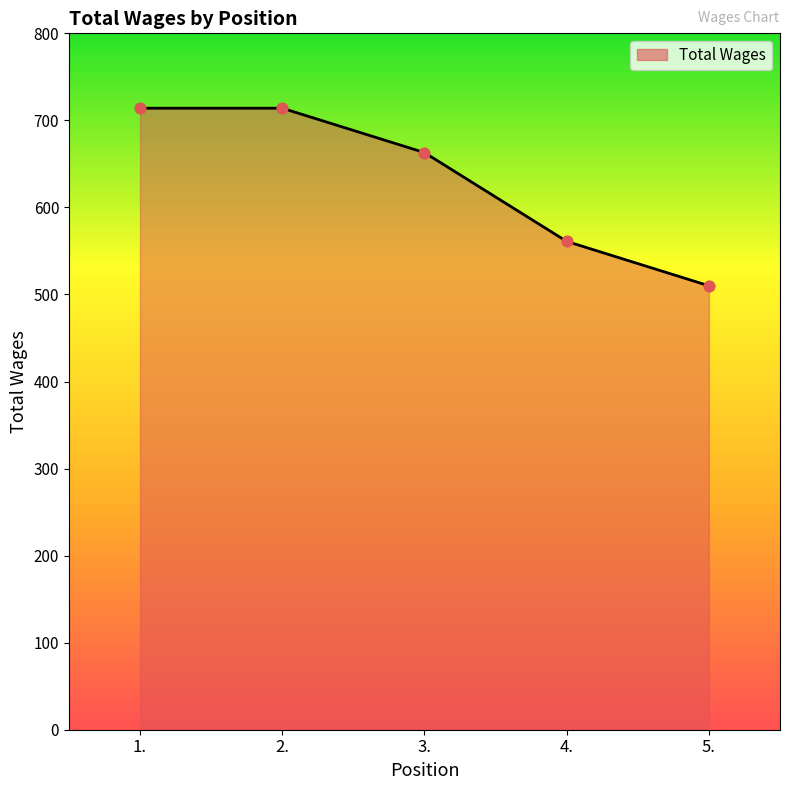

Between 4. and 2., which is larger?

2.